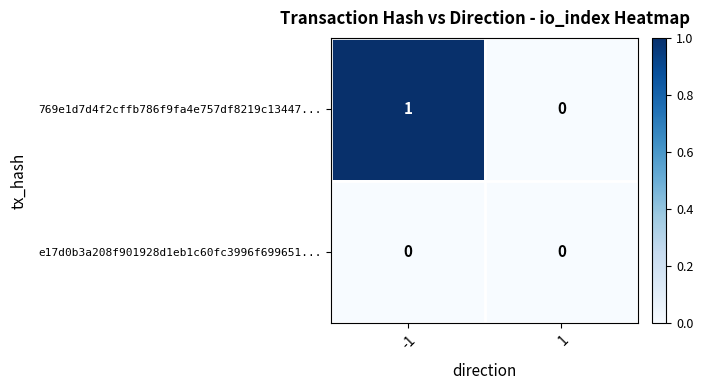

Rank the series by their average value, from lowest to highest.

e17d0b3a208f901928d1eb1c60fc3996f699651..., 769e1d7d4f2cffb786f9fa4e757df8219c13447...